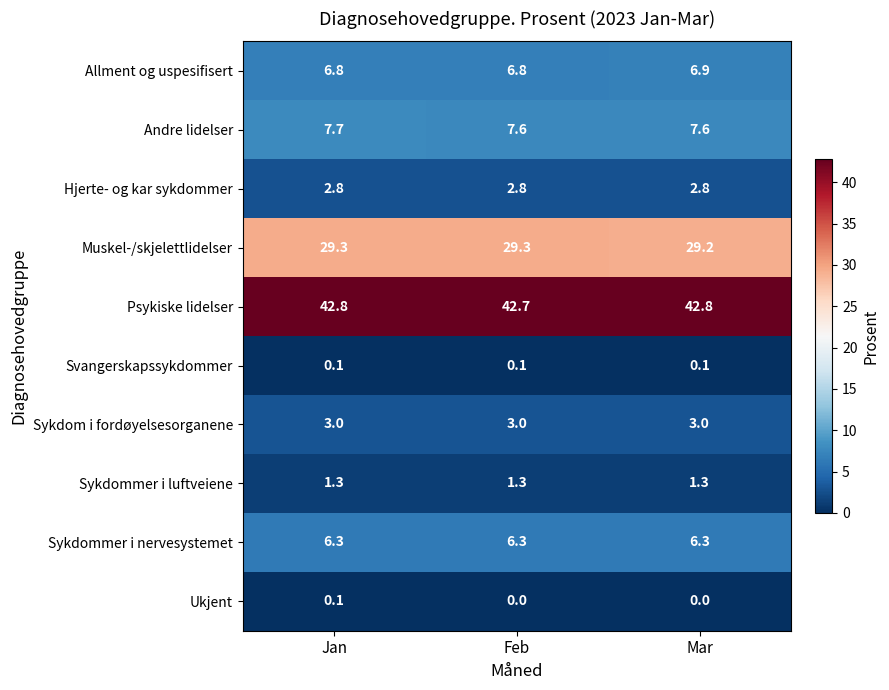

Reading left to right, list all the values displayed in this chart.

Allment og uspesifisert: 6.8	6.8	6.9
Andre lidelser: 7.7	7.6	7.6
Hjerte- og kar sykdommer: 2.8	2.8	2.8
Muskel-/skjelettlidelser: 29.3	29.3	29.2
Psykiske lidelser: 42.8	42.7	42.8
Svangerskapssykdommer: 0.1	0.1	0.1
Sykdom i fordøyelsesorganene: 3.0	3.0	3.0
Sykdommer i luftveiene: 1.3	1.3	1.3
Sykdommer i nervesystemet: 6.3	6.3	6.3
Ukjent: 0.1	0.0	0.0